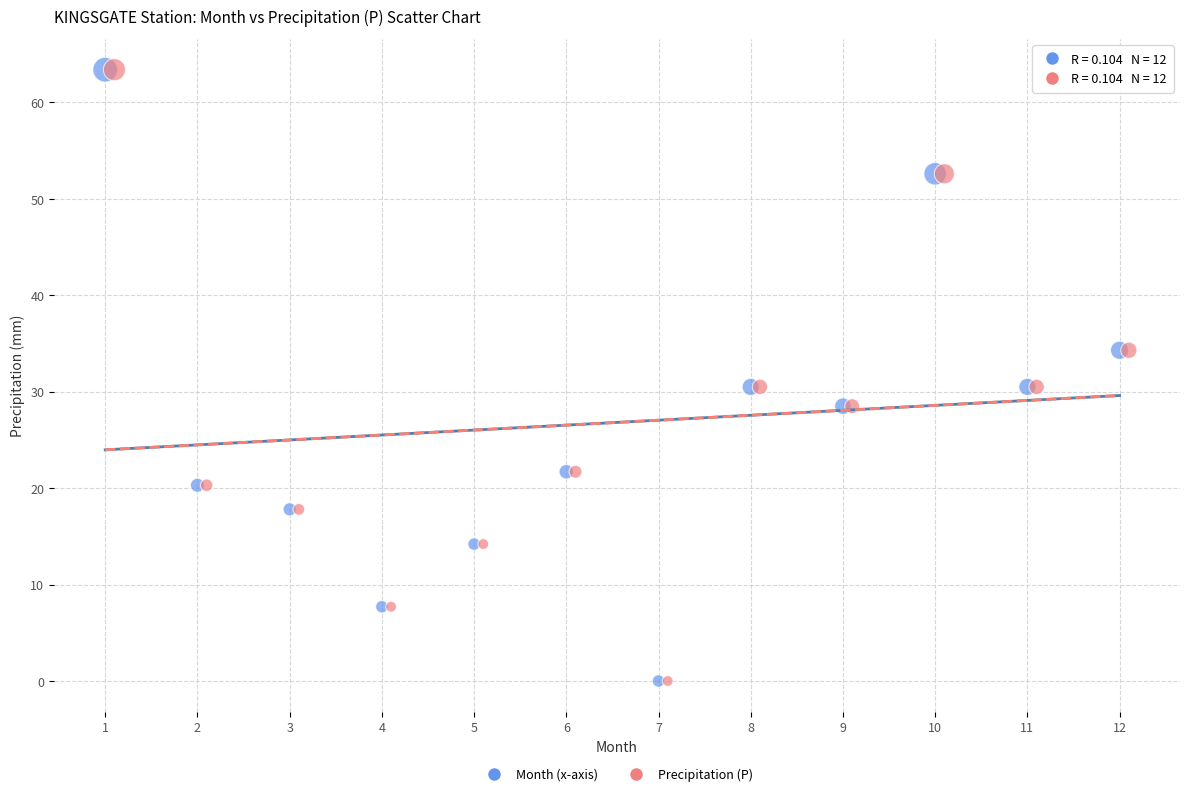

Which series has the largest Y range (max minus min)?

Month (x-axis)